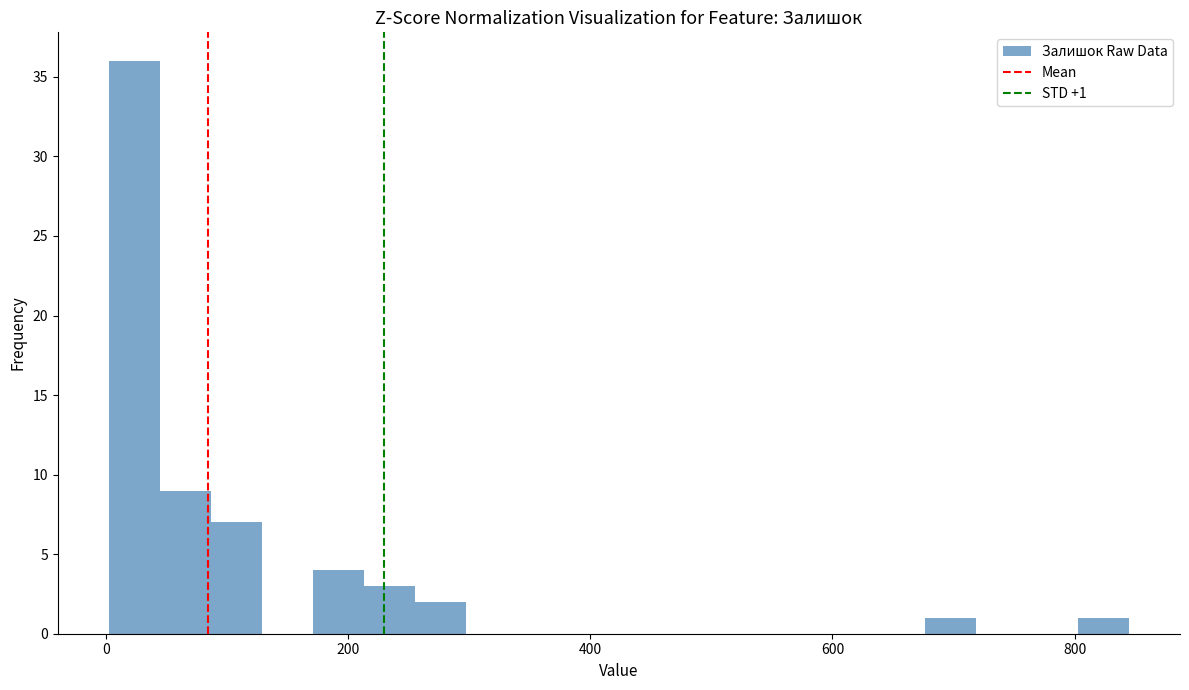

Read against the x-axis, roughly where is the centre of the tallest bar?

20